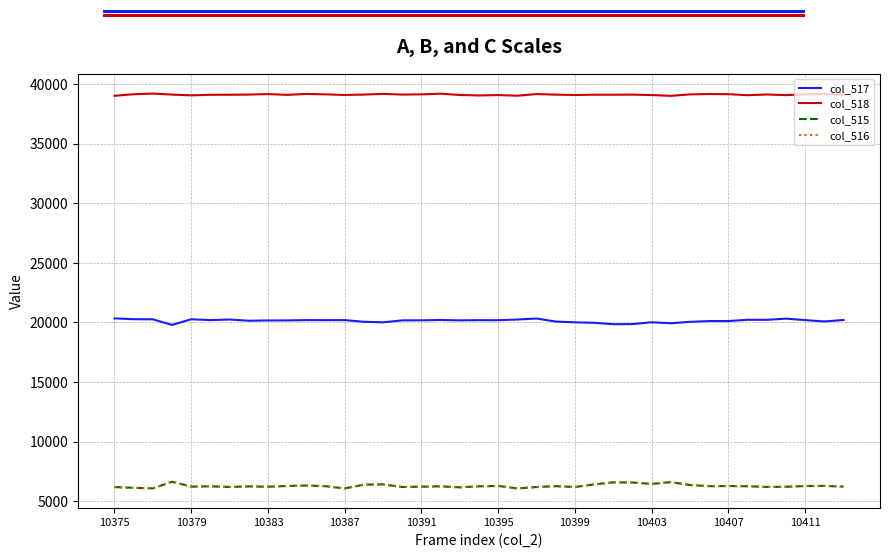

True or false: col_515 and col_518 intersect in this chart.

False